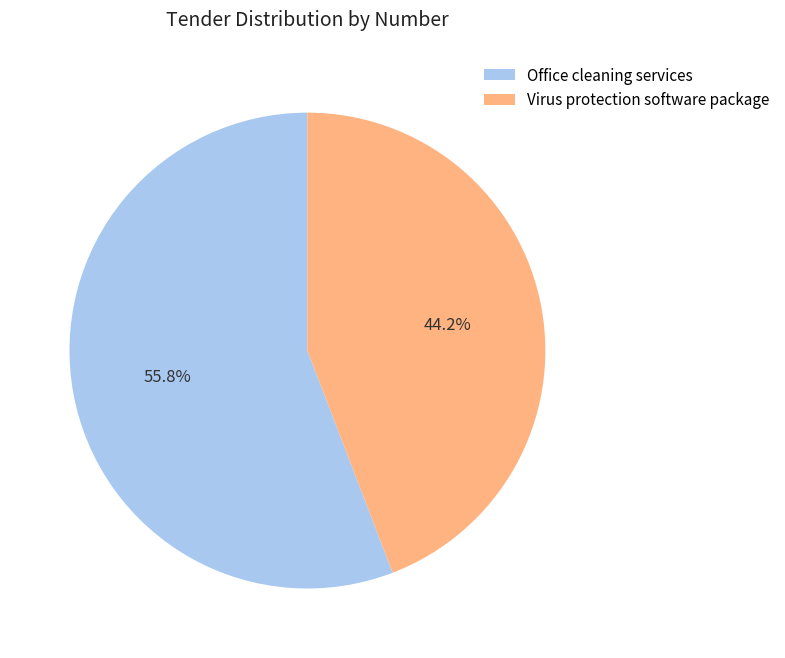

To the nearest percent, what is the average slice percentage?

50%